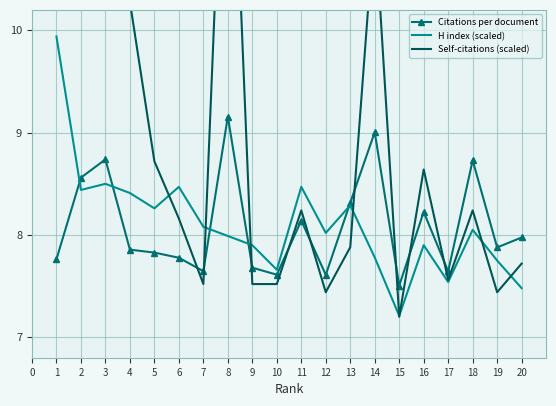

What is the approximate value of H index (scaled) at 3?

8.5